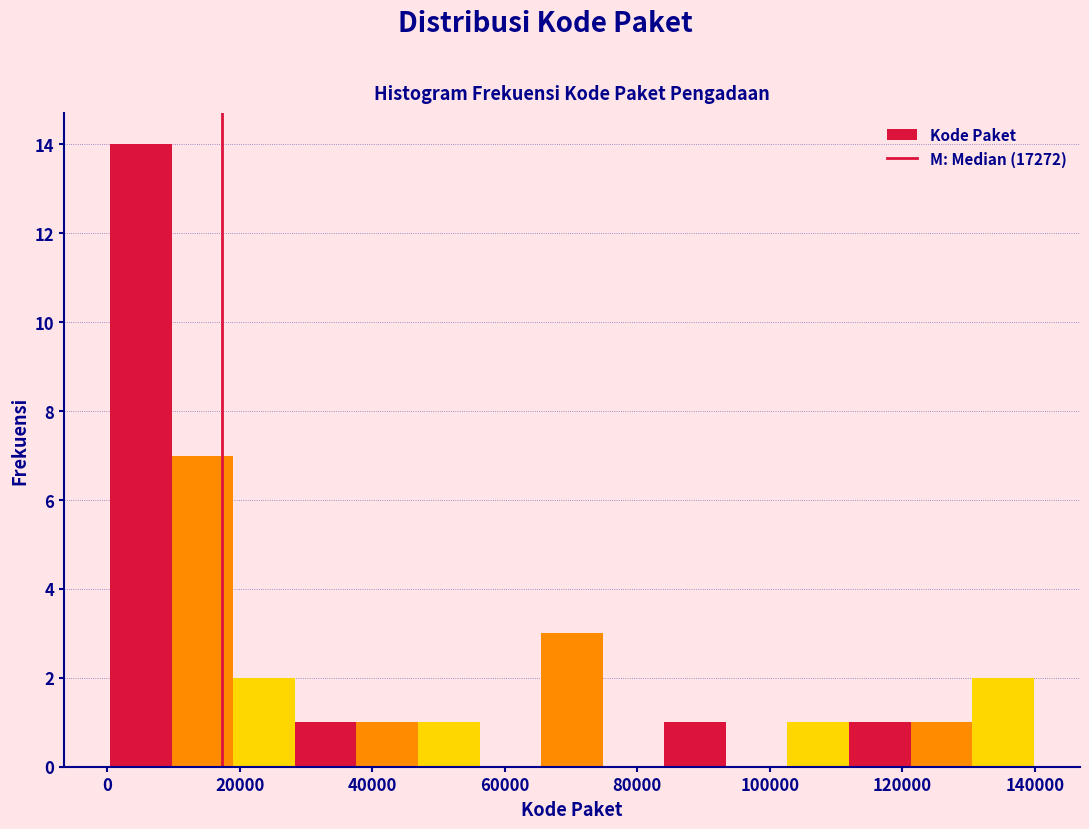

Reading left to right, transcribe this chart: for each bar, give the range it covers on the x-axis and its height. Neither the bar edges nor the heights are printed on the chart, so give them approximately, as read against the axes.

0 to 10000: 14
10000 to 20000: 7
20000 to 28000: 2
28000 to 38000: 1
38000 to 46000: 1
46000 to 56000: 1
56000 to 66000: 0
66000 to 74000: 3
74000 to 84000: 0
84000 to 94000: 1
94000 to 102000: 0
102000 to 112000: 1
112000 to 122000: 1
122000 to 130000: 1
130000 to 140000: 2